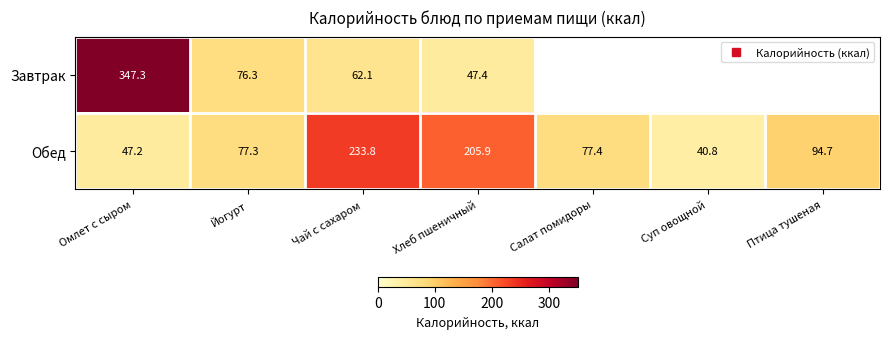

What is the difference between the Обед values at Салат помидоры and Чай с сахаром?

156.4